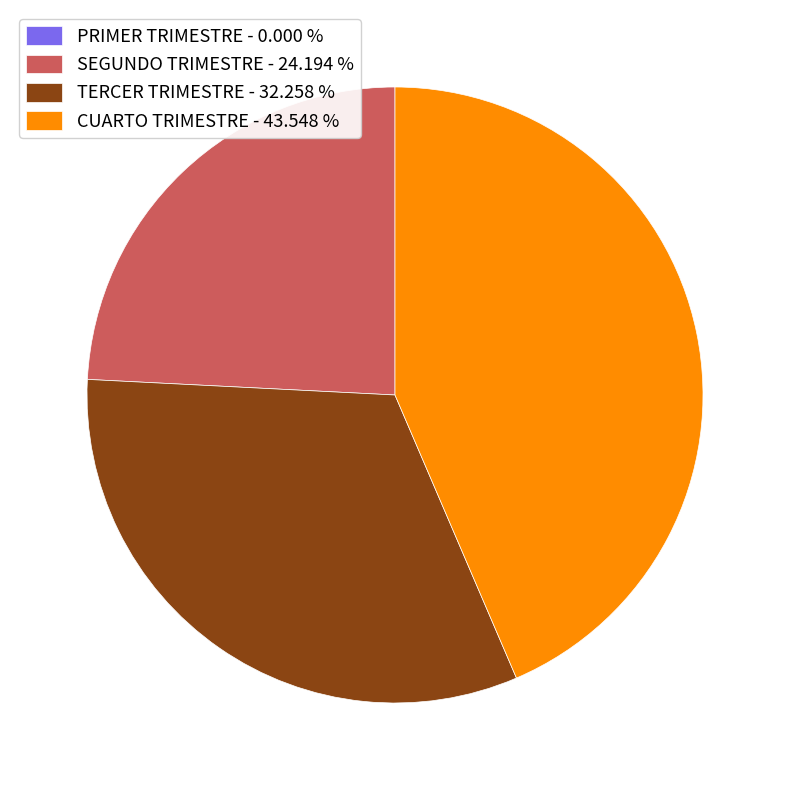

Does TERCER TRIMESTRE - 32.258 % account for over 50% of the chart?

No